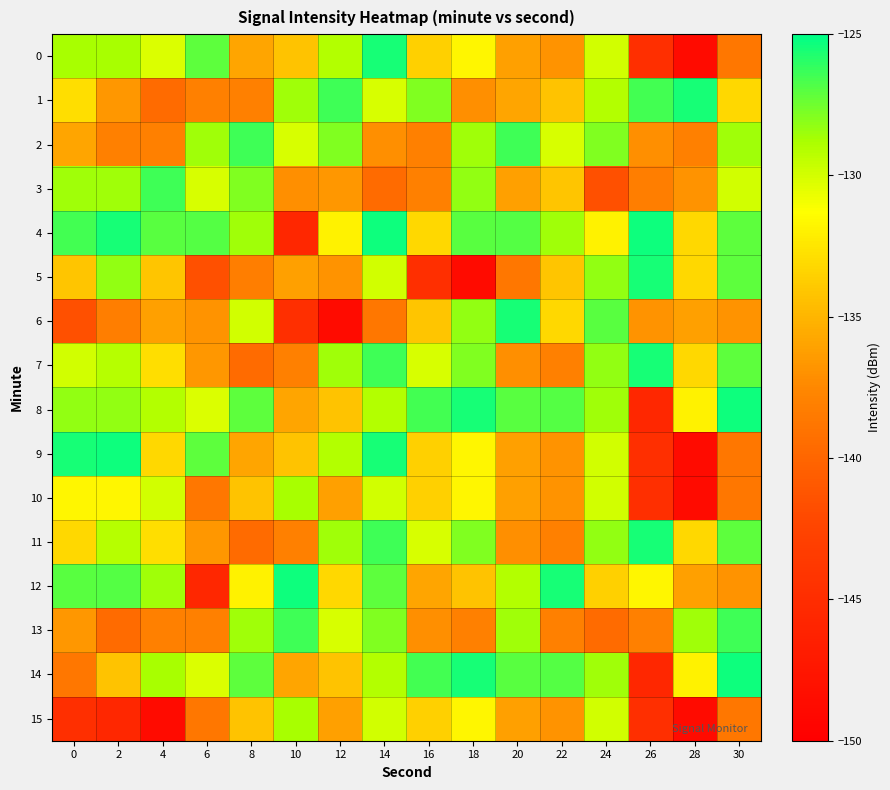

How many distinct data groups are displayed?

16